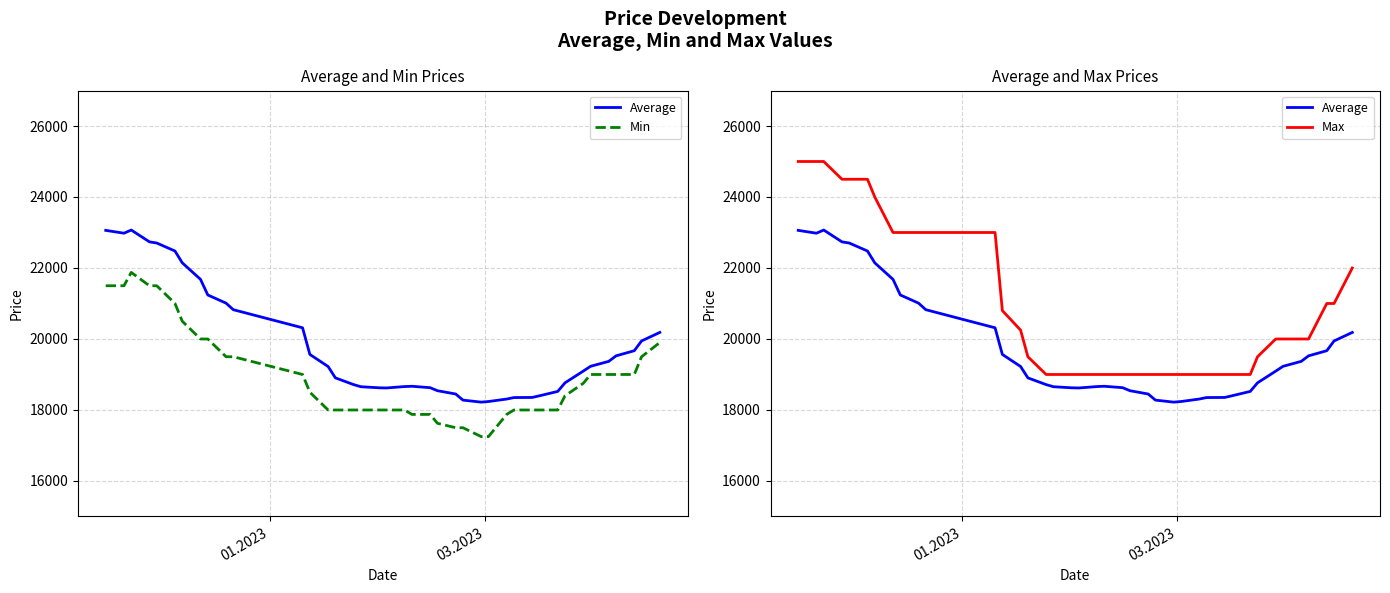

Is the value of Max at 23 greater than the value of Min at 5?

No